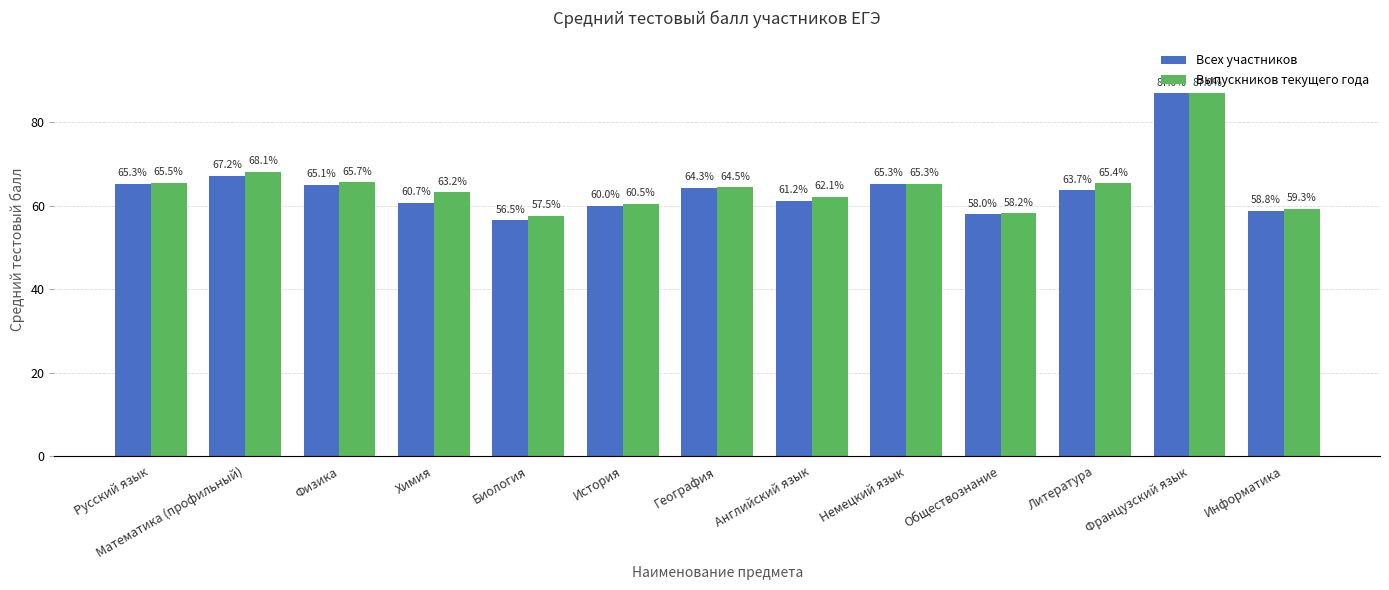

Between Обществознание and Французский язык, which series saw the biggest shift?

Всех участников